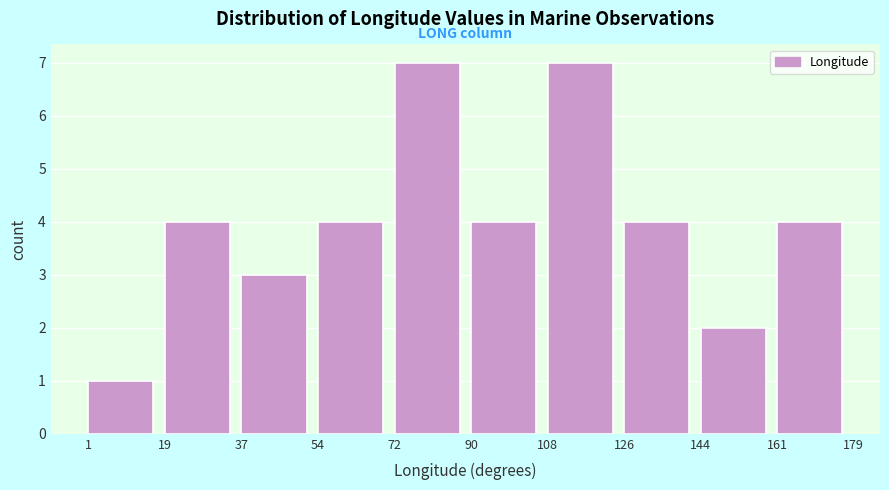

Reading left to right, transcribe this chart: for each bar, give the range it covers on the x-axis and its height. The values are not printed on the chart, so give them approximately, as read against the axis.

1 to 19: 1
19 to 37: 4
37 to 54: 3
54 to 72: 4
72 to 90: 7
90 to 108: 4
108 to 126: 7
126 to 144: 4
144 to 161: 2
161 to 179: 4